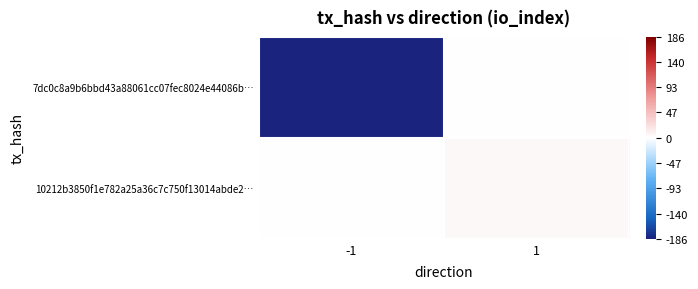

Which series has the largest total across all categories?

10212b3850f1e782a25a36c7c750f13014abde2…